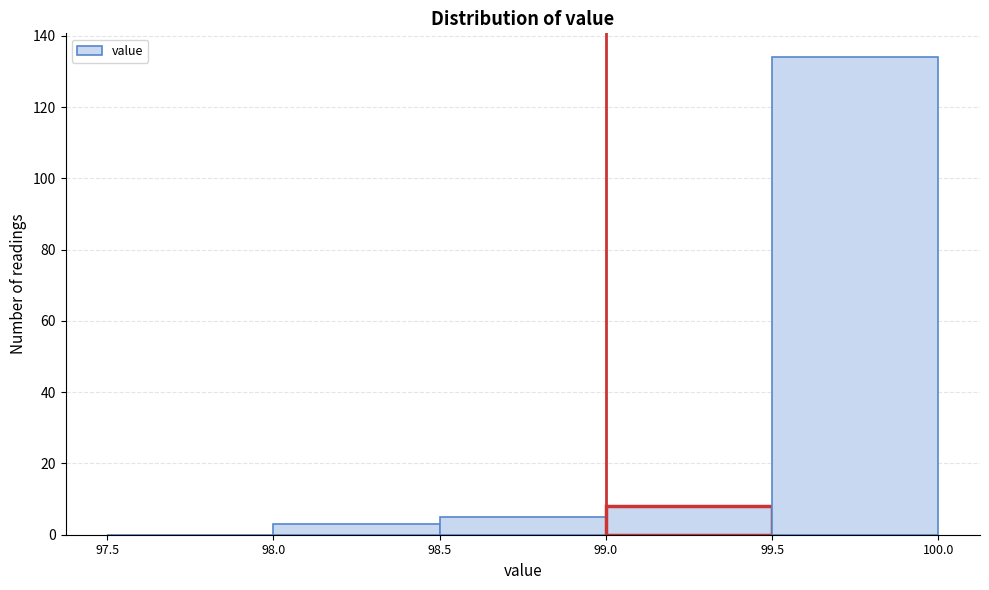

Reading left to right, list every bar in this chart as the range it spans on the x-axis followed by its height. The values are not printed on the chart, so give them approximately, as read against the axis.

97.5 to 98.0: 0
98.0 to 98.5: 4
98.5 to 99.0: 6
99.0 to 99.5: 8
99.5 to 100.0: 134